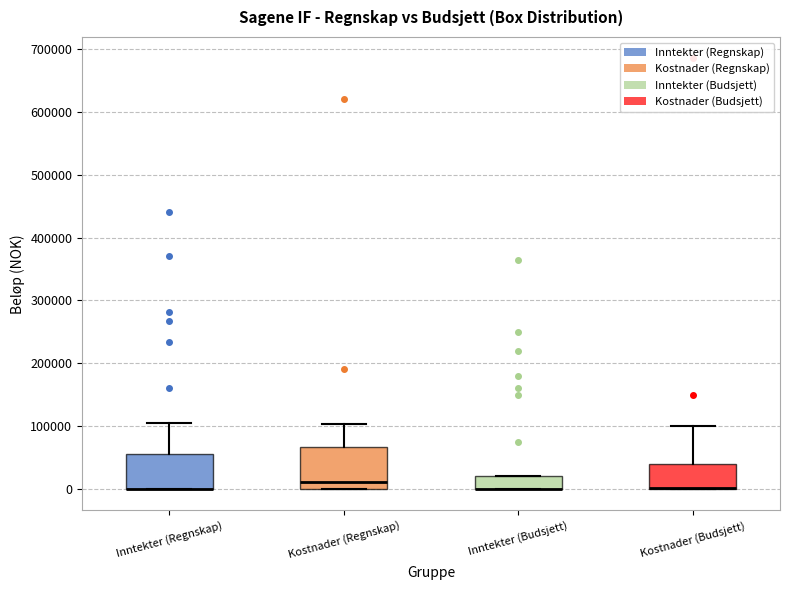

Reading left to right, read every box against the y-axis: the position of its median line, the range the box covers, and the ends of its whiskers. The values are not printed on the chart, so give them approximately, as read against the axis.

Inntekter (Regnskap): median 0 (drawn on the box's lower edge), box 0 to 60000, whiskers 0 to 100000
Kostnader (Regnskap): median 10000, box 0 to 70000, whiskers 0 to 100000
Inntekter (Budsjett): median 0 (drawn on the box's lower edge), box 0 to 20000, whiskers 0 to 20000
Kostnader (Budsjett): median 0 (drawn on the box's lower edge), box 0 to 40000, whiskers 0 to 100000